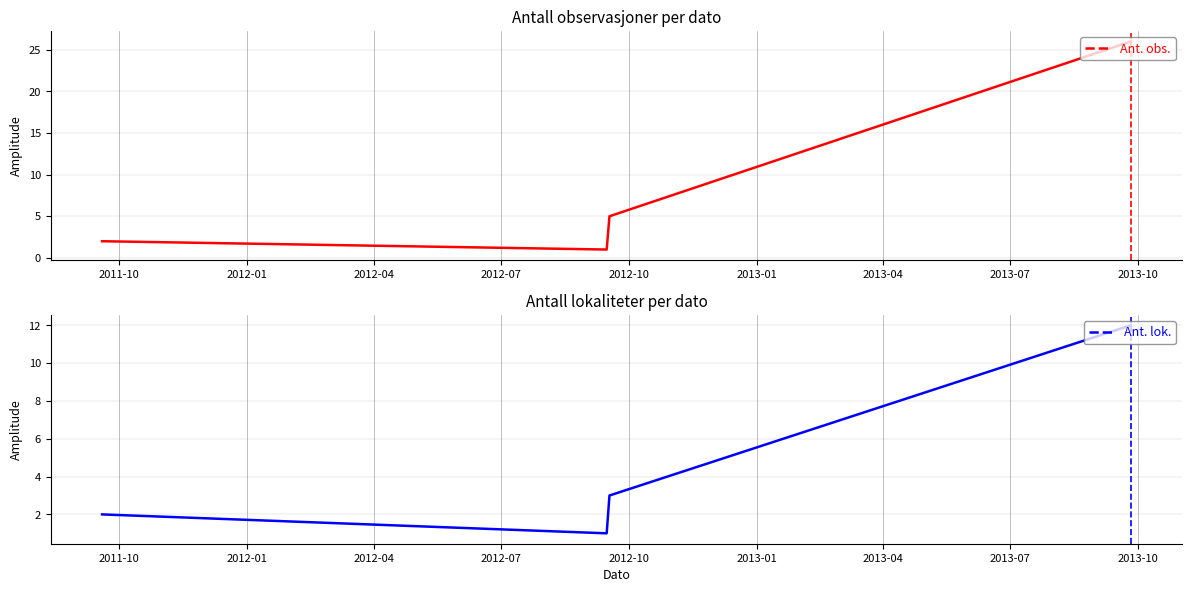

How many interior local valleys does the Ant. lok. series have?

1